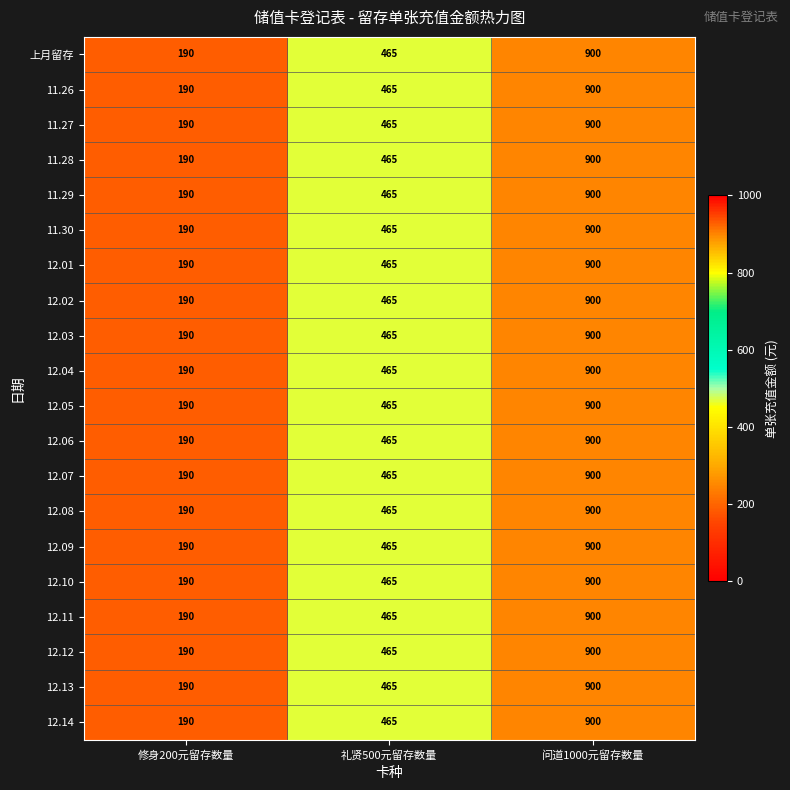

Which label corresponds to the smallest value in the chart?

修身200元留存数量